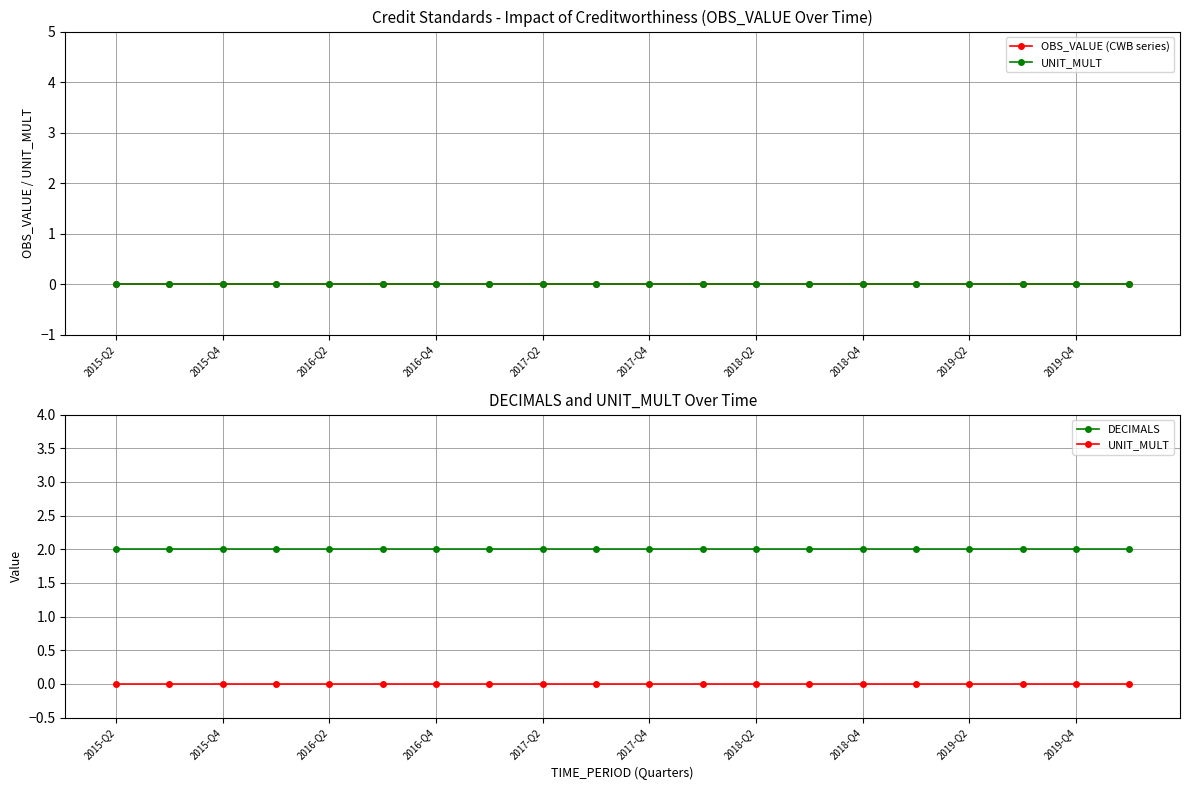

The DECIMALS series shows 2 at 2019-Q4. True or false?

True